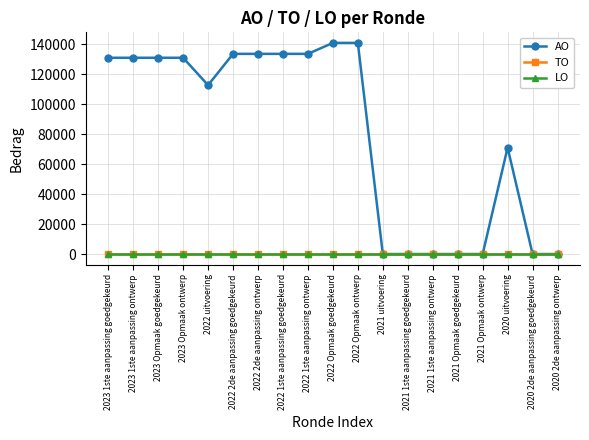

At which category is the sum across all series the highest?

2022 Opmaak goedgekeurd